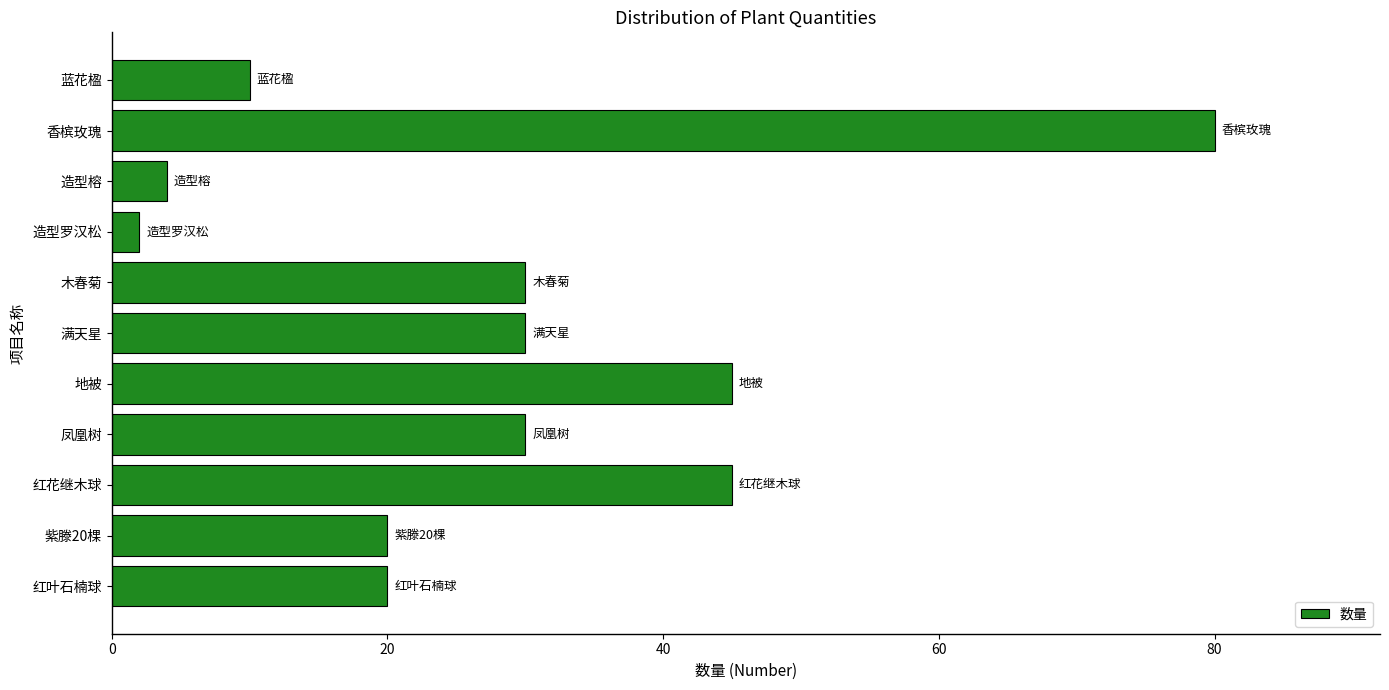

Read the value at 蓝花楹.

10